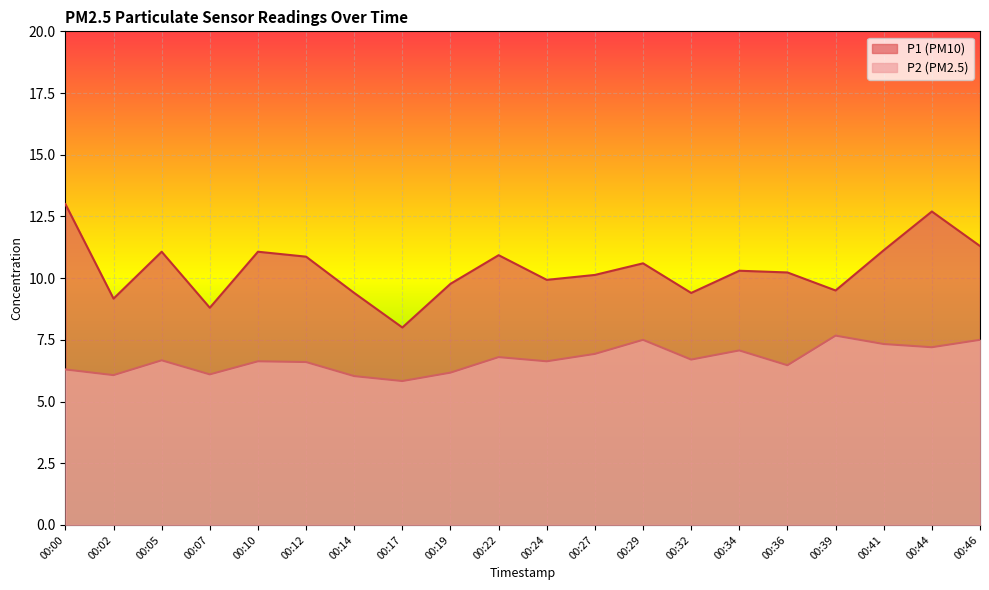

What is the sum of the P2 values at 00:46 and 00:29?

15.0